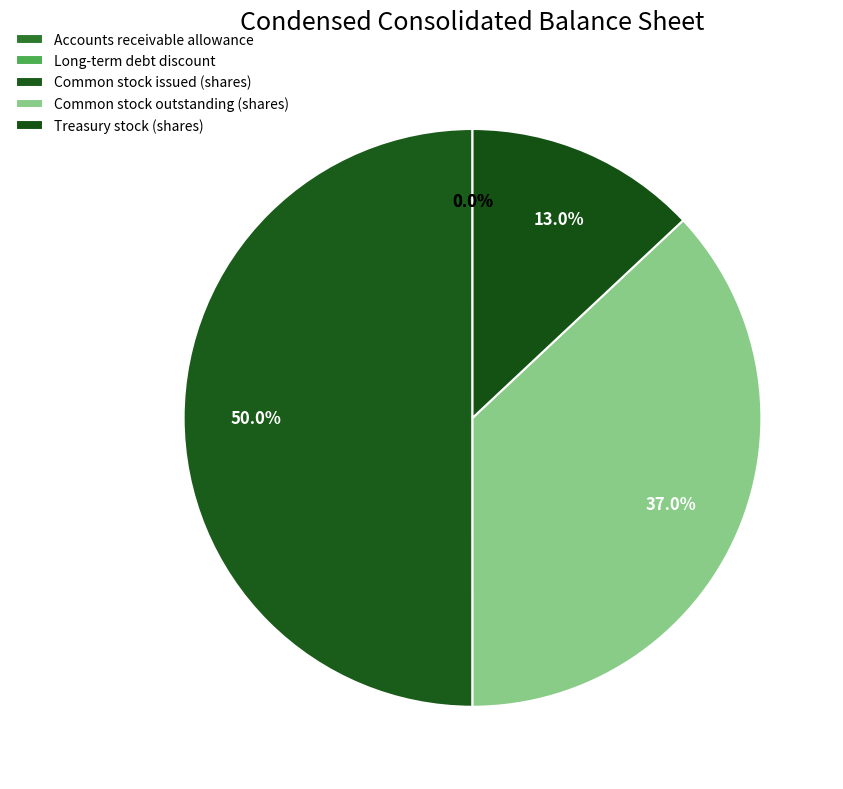

Is Treasury stock (shares) the majority of the pie?

No